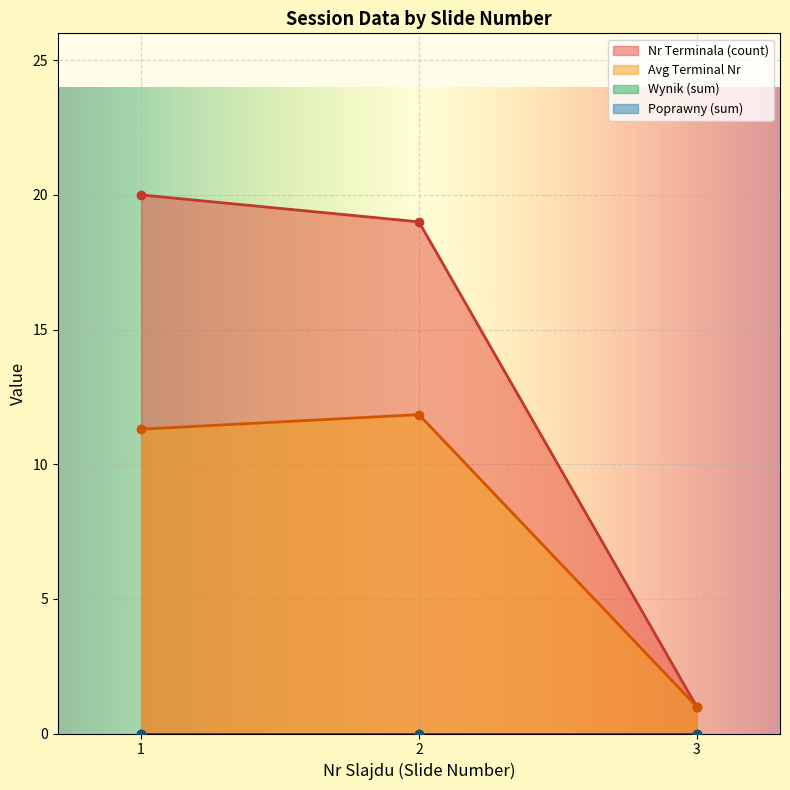

What is the value of the Avg Terminal Nr point at the 3rd from the left?

1.0